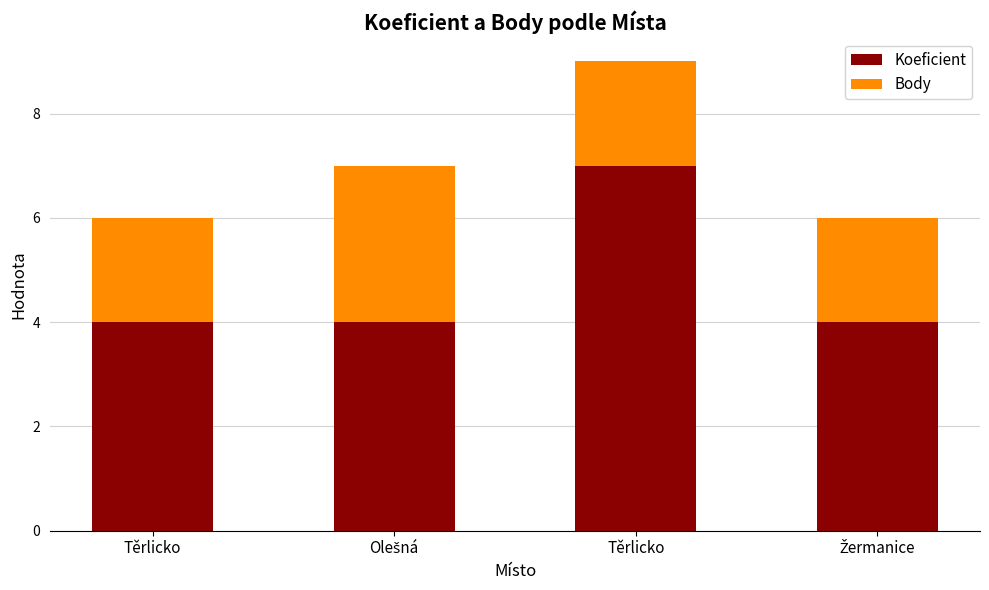

Count the number of categories in the chart.

4